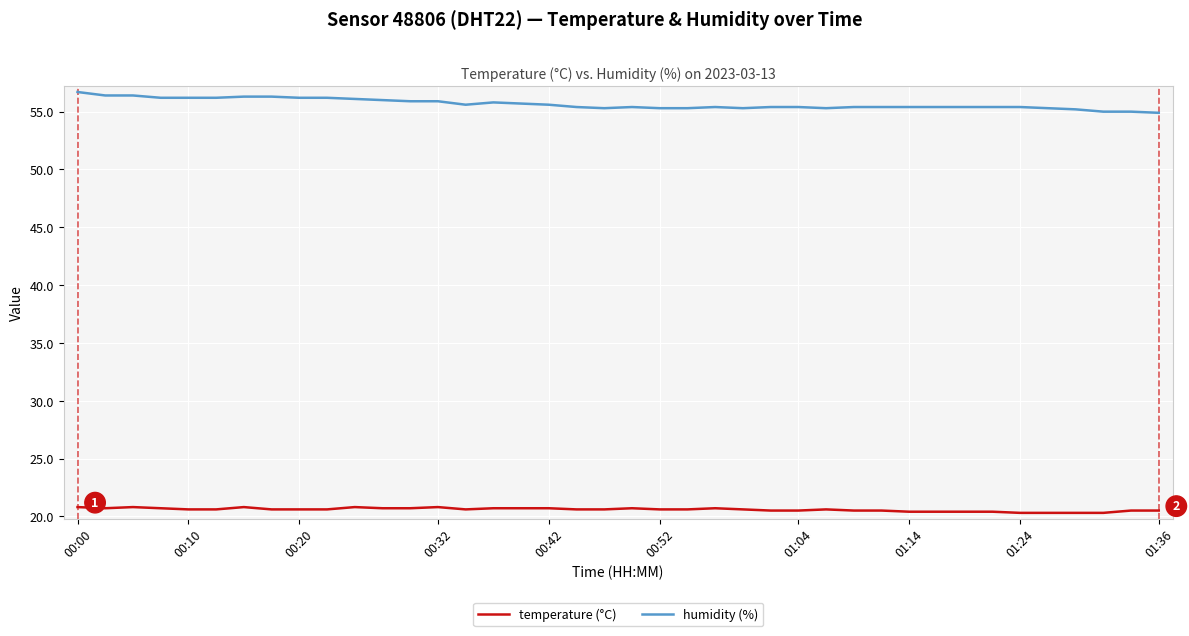

What is the difference between the maximum and minimum values in the humidity (%) series?

1.8